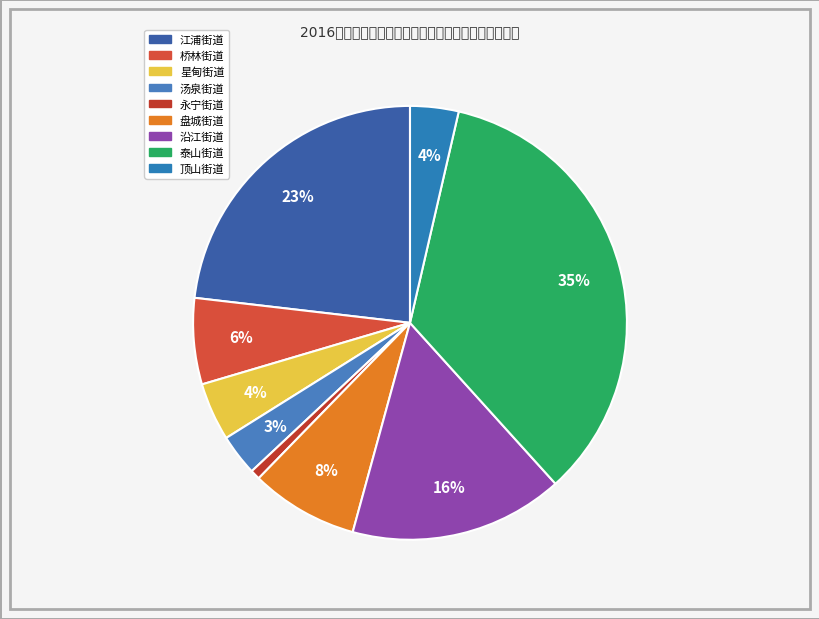

Is it true that 星甸街道 is 15% of the pie?

False